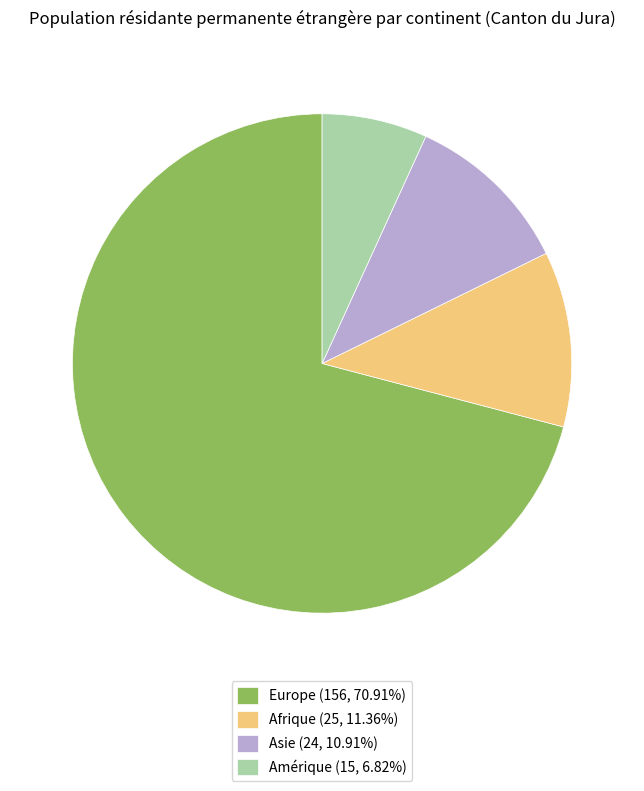

Is Asie (24, 10.91%) the majority of the pie?

No